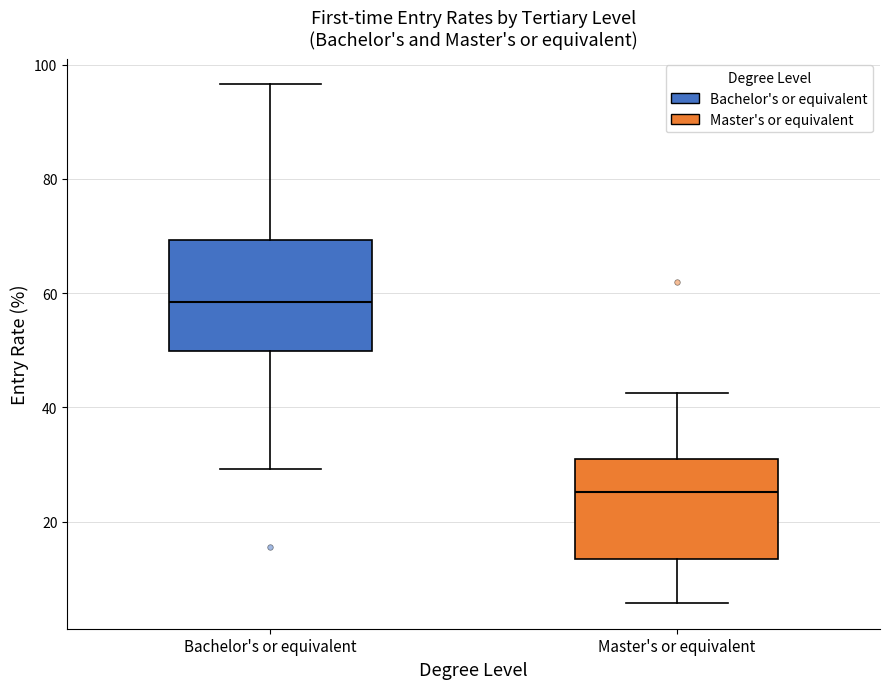

Reading left to right, transcribe this box plot: for each box, give where its median line is, the range the box spans, and where its two whiskers end, as read against the y-axis. The values are not printed on the chart, so give them approximately, as read against the axis.

Bachelor's or equivalent: median 58, box 50 to 70, whiskers 30 to 96
Master's or equivalent: median 26, box 14 to 30, whiskers 6 to 42